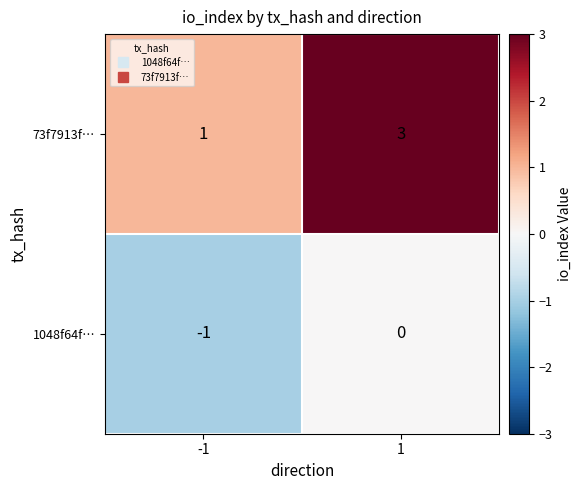

What value does the 73f7913f… series have at 1?

3